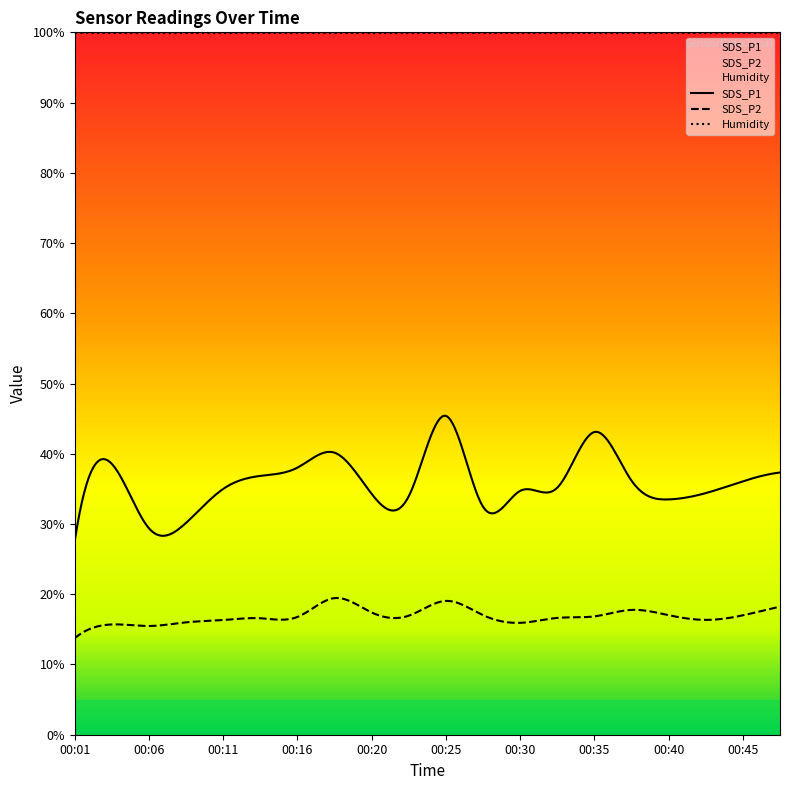

How many data points does each series have?

20